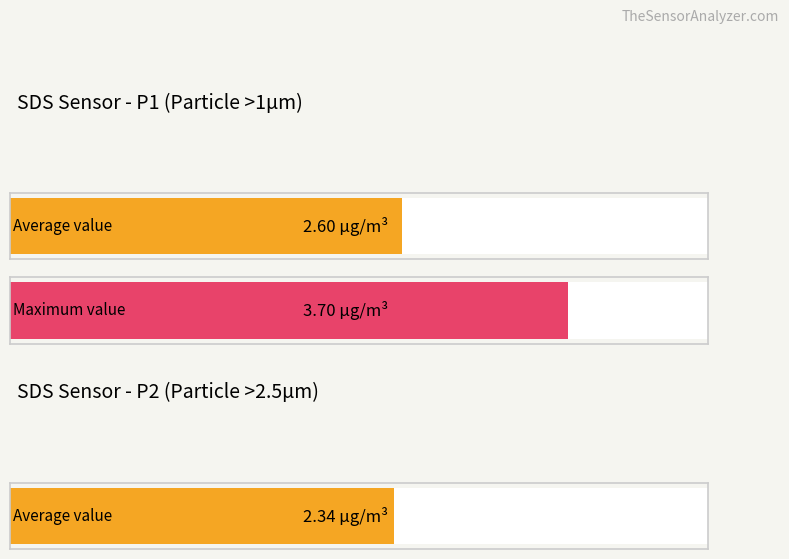

What is the maximum value shown in the chart?

3.7